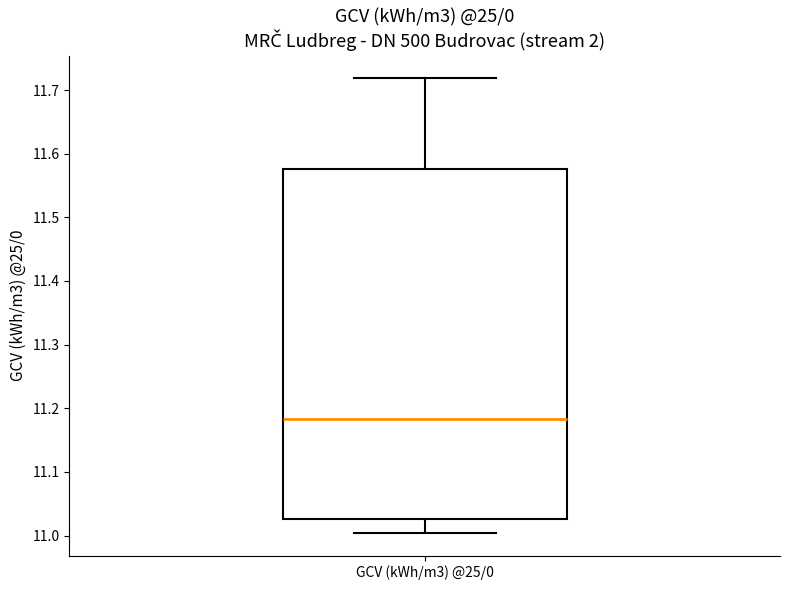

Where is the upper edge of the box for GCV (kWh/m3) @25/0 on the y-axis? The values are not printed on the chart, so give them approximately, as read against the axis.

11.58